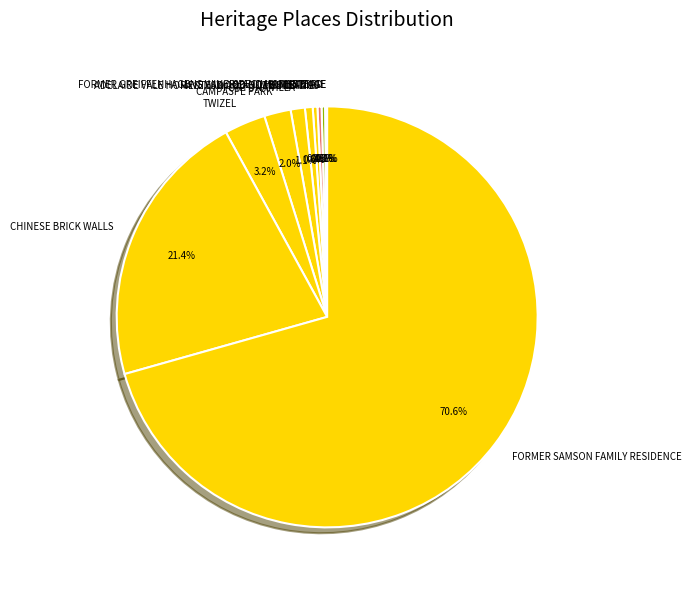

Which slice is the largest?

FORMER SAMSON FAMILY RESIDENCE